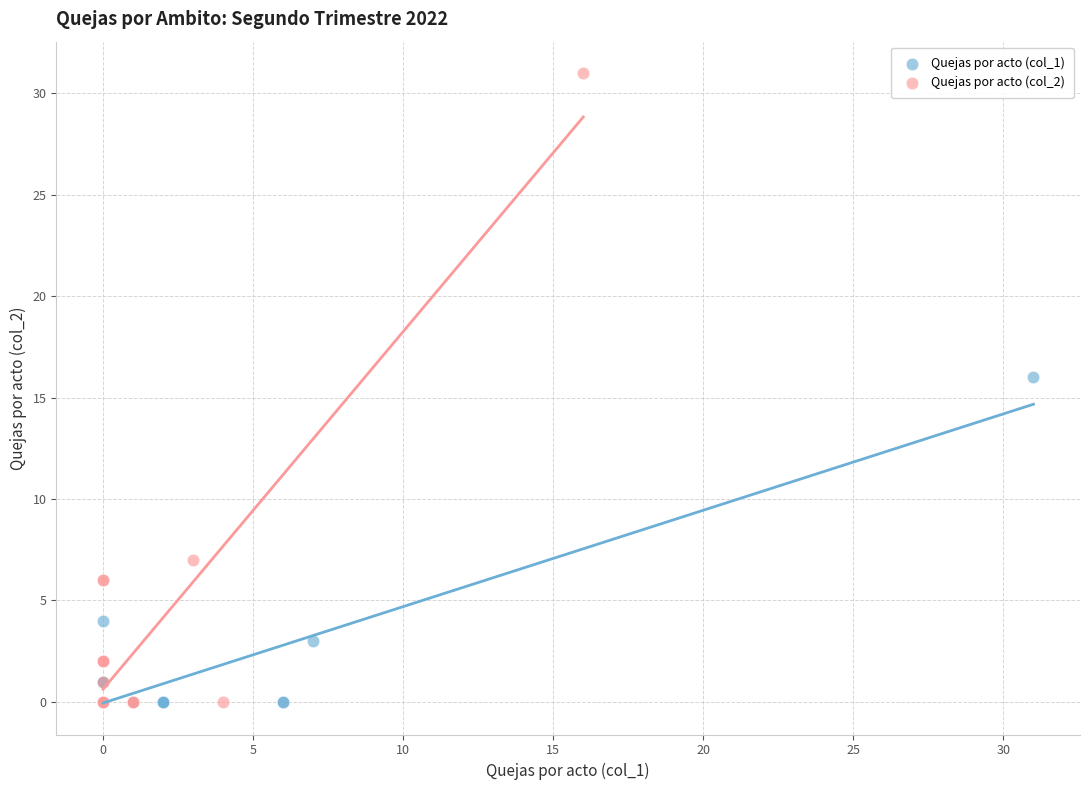

Which series contains the highest Y value?

Quejas por acto (col_2)